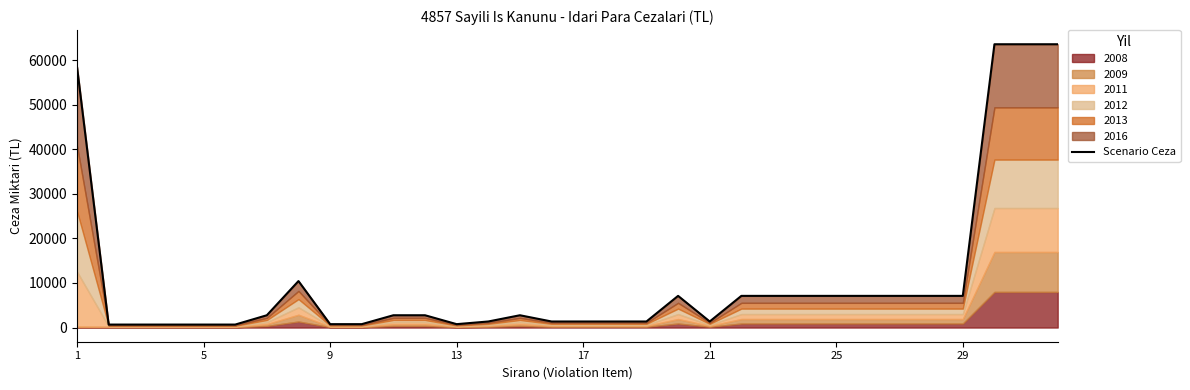

What is the difference between the values at 17 and 9?

598